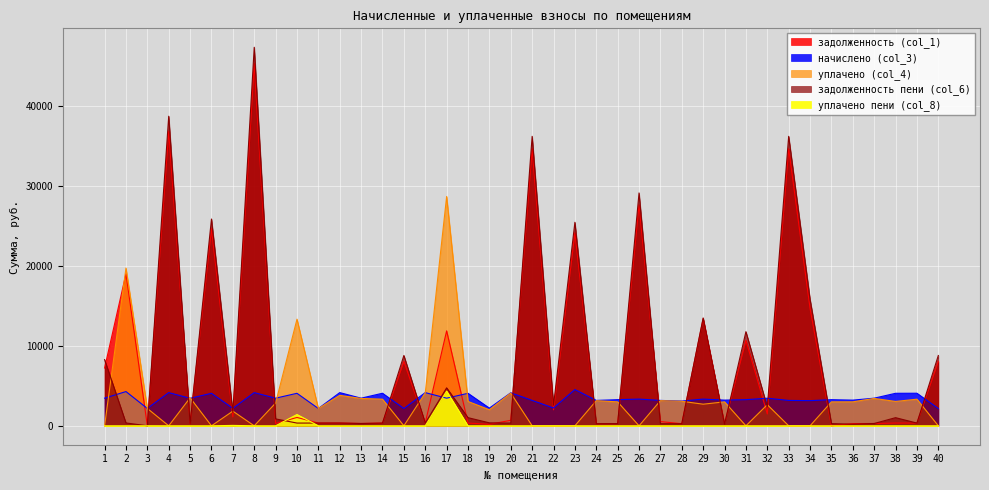

The задолженность (col_1) series shows 257.7 at 28. True or false?

True